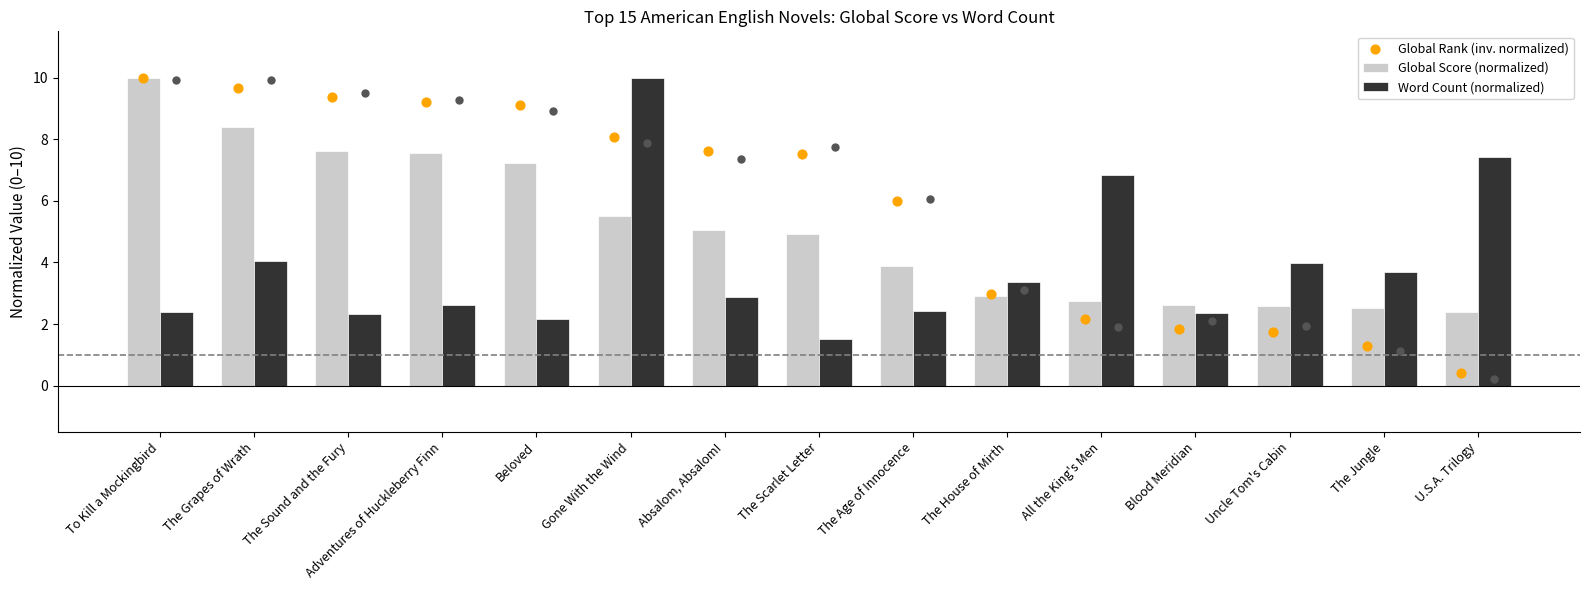

Which series reaches the minimum Y coordinate?

Global Rank (inv. normalized)